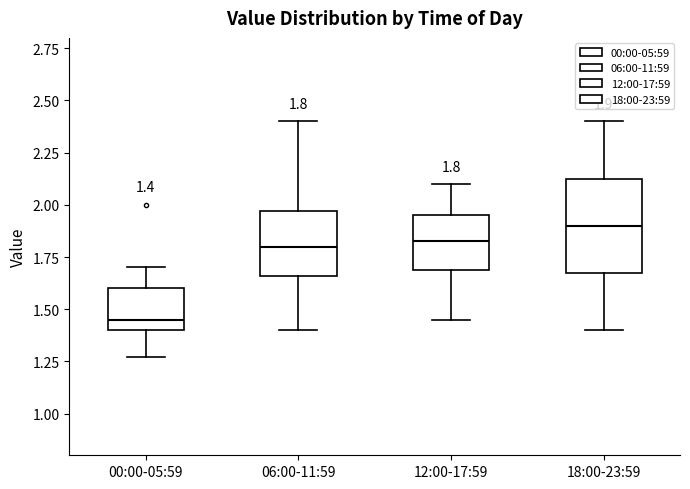

Which box's median line is the highest?

18:00-23:59